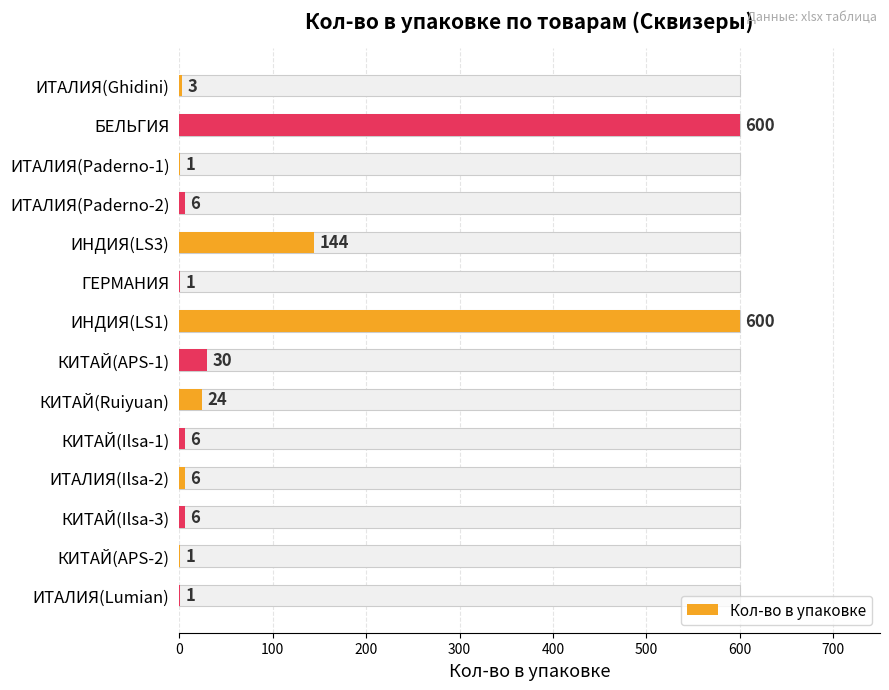

The value at ИНДИЯ(LS1) is 600. True or false?

True